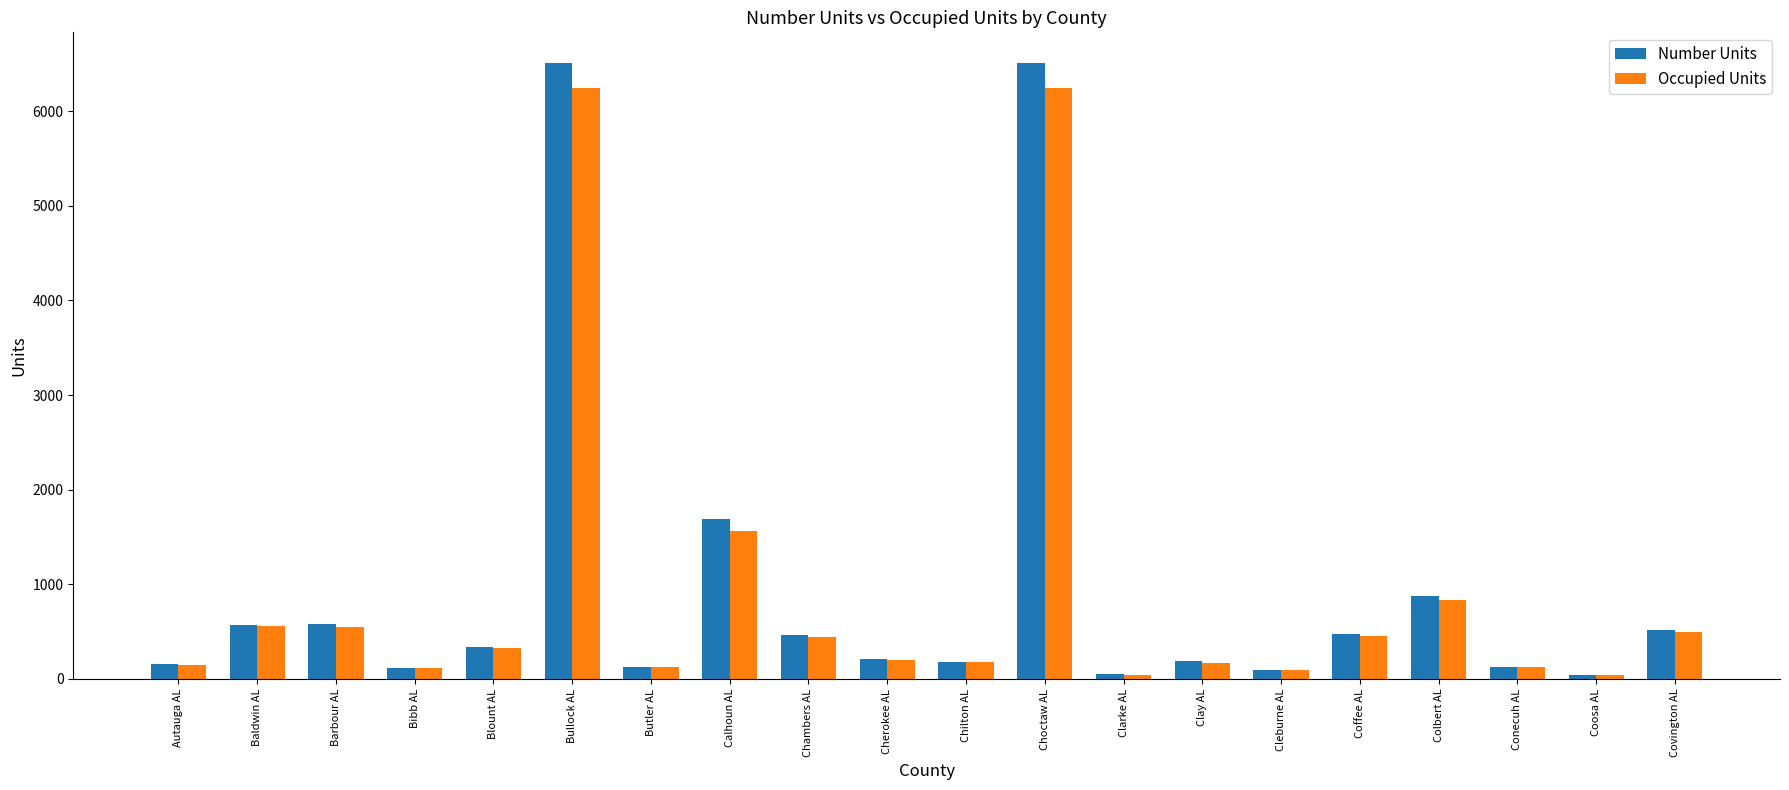

What is the label of the 19th bar from the right?

Baldwin AL